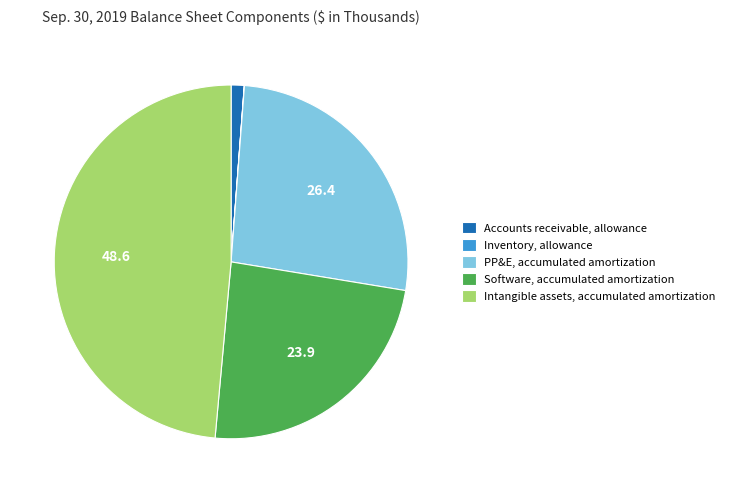

Is it true that Intangible assets, accumulated amortization is 49% of the pie?

True